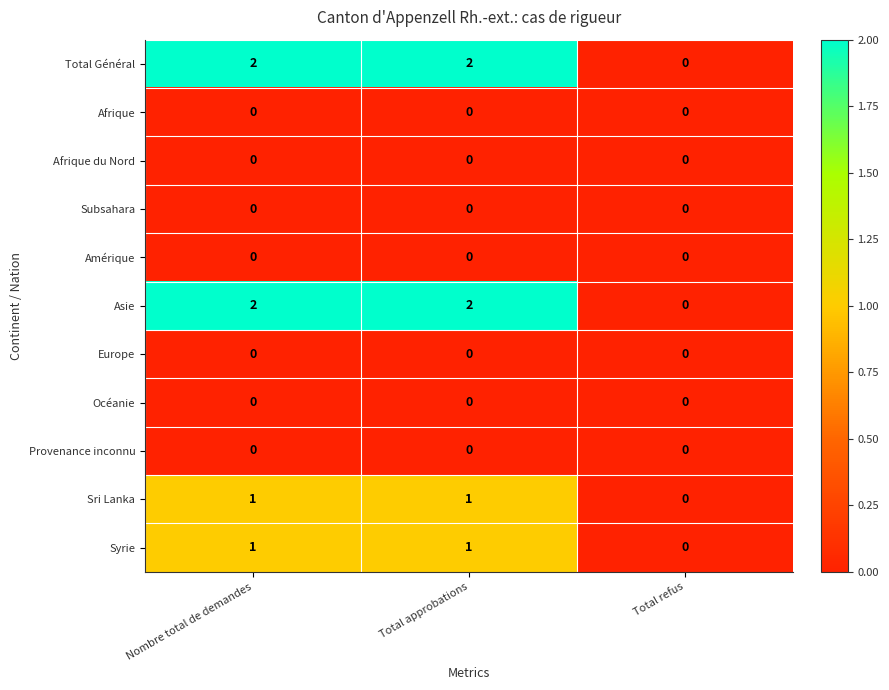

Is the value of Subsahara at Total approbations greater than the value of Asie at Nombre total de demandes?

No